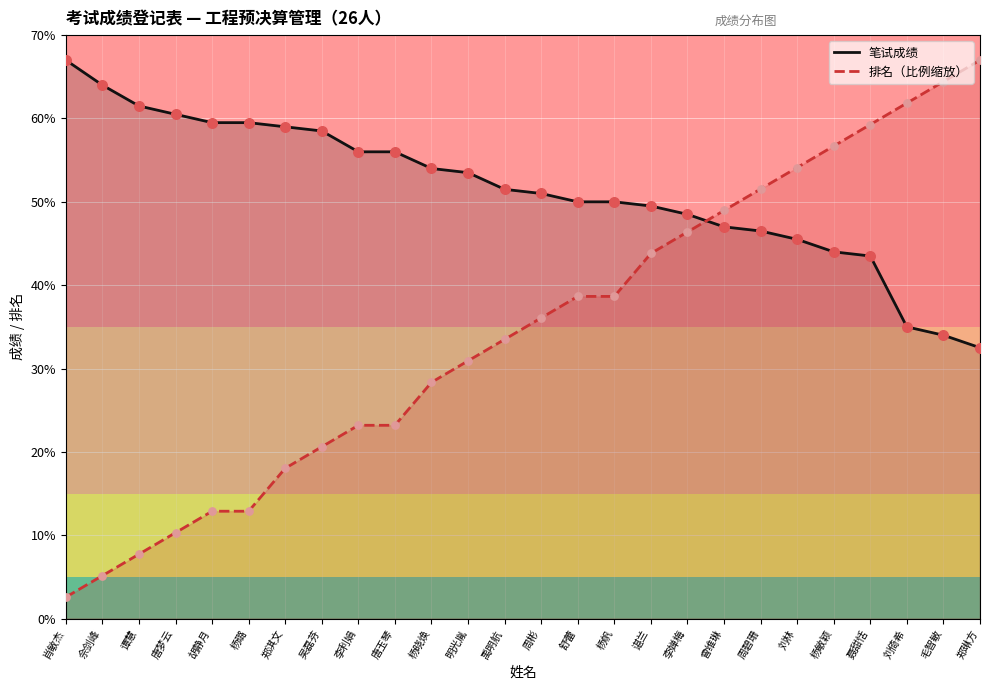

What is the total value across all series at 杨敏颖?

201.4